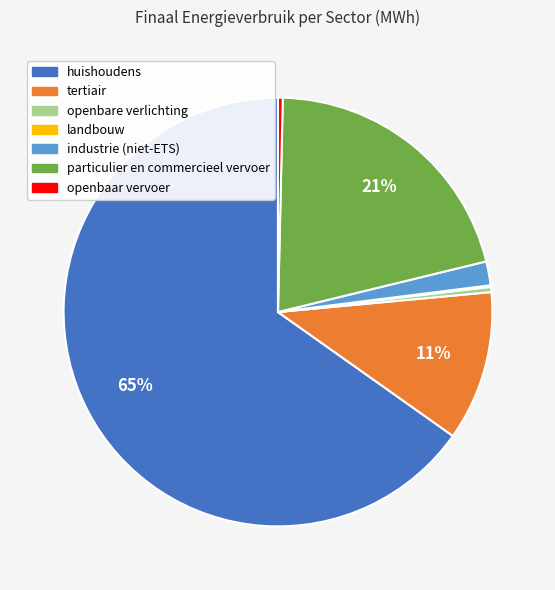

True or false: openbaar vervoer accounts for 0% of the total.

True